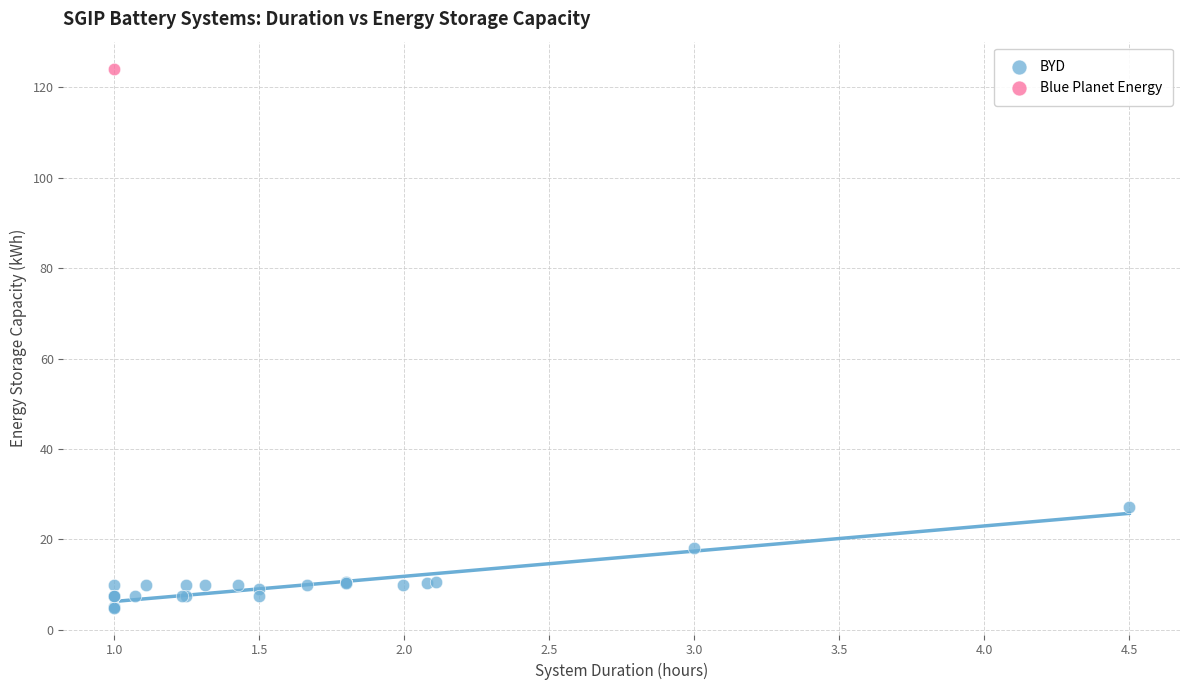

What are all the series names shown in the legend?

BYD, Blue Planet Energy